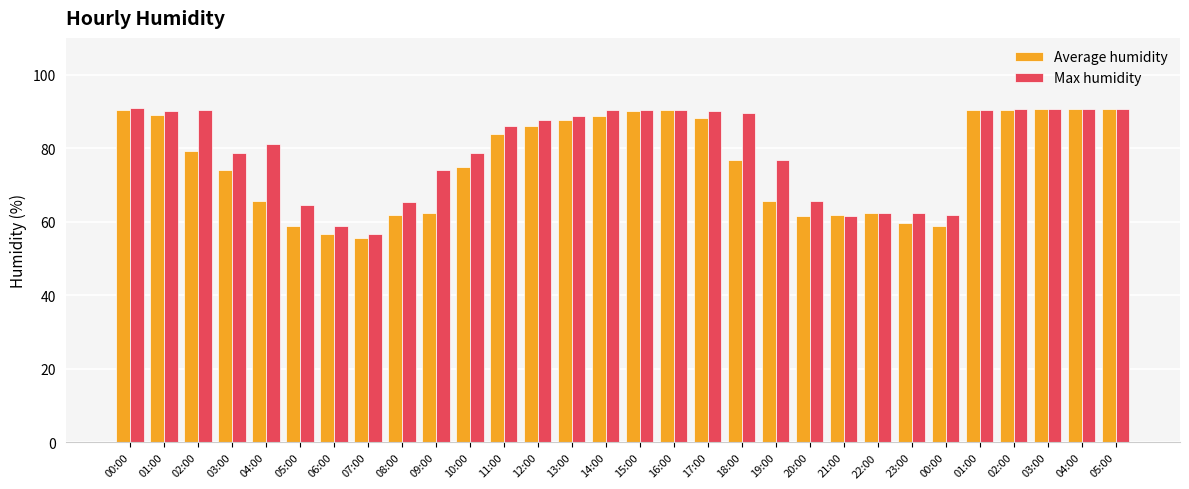

How many bars are there in total?

60